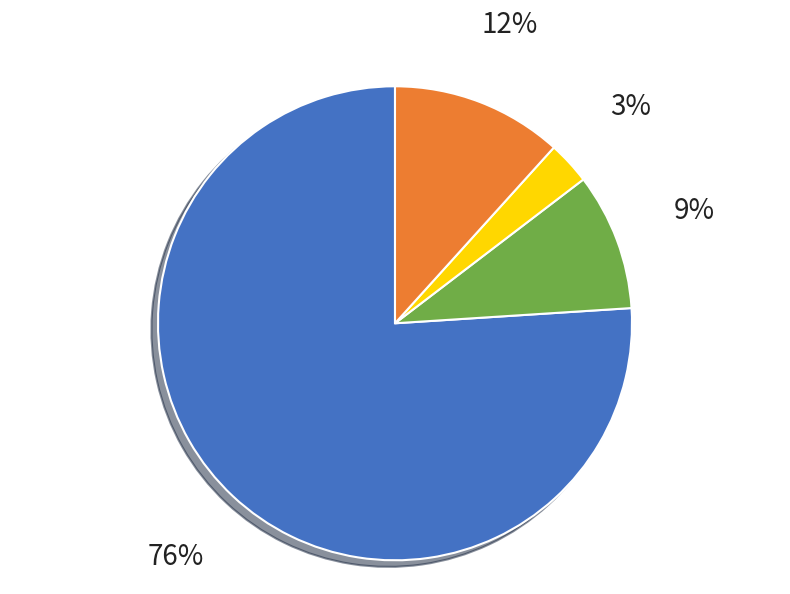

Is there a majority slice in this chart?

Yes